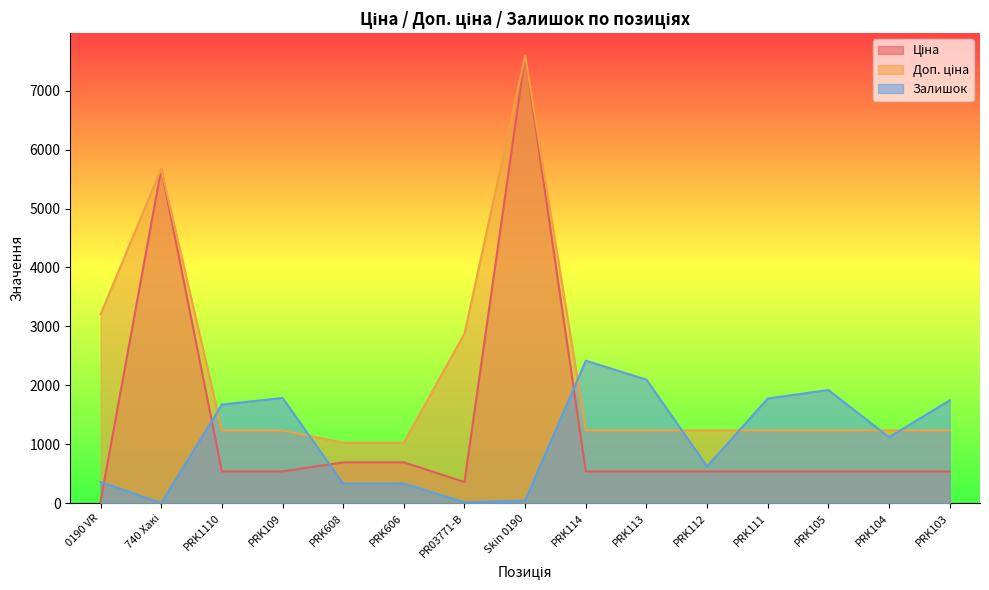

Between PRK608 and PRK112, which series saw the biggest shift?

Залишок